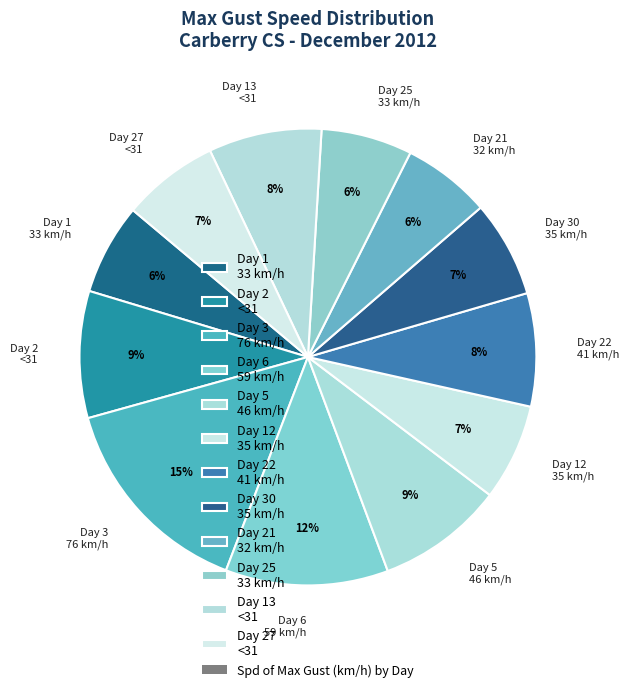

To the nearest percent, what is the combined percentage of Day 12 35 km/h and Day 13 <31?

15%